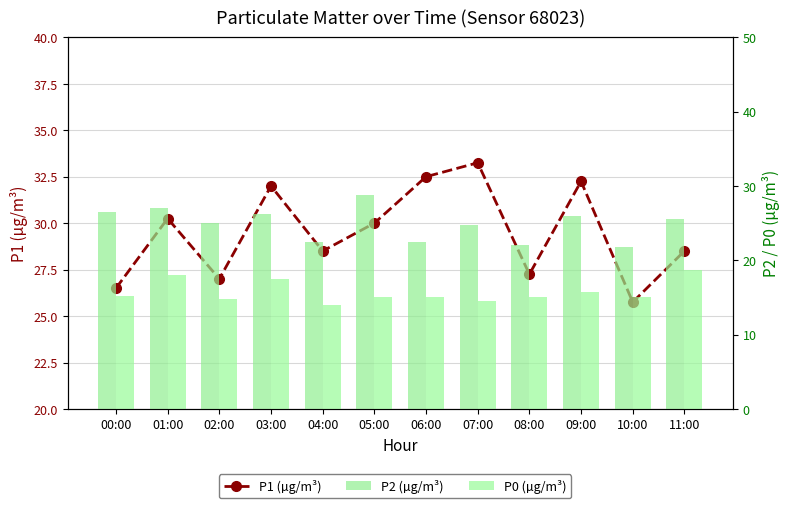

What is the difference between the maximum and second lowest values in the P2 (µg/m³) series?

6.8